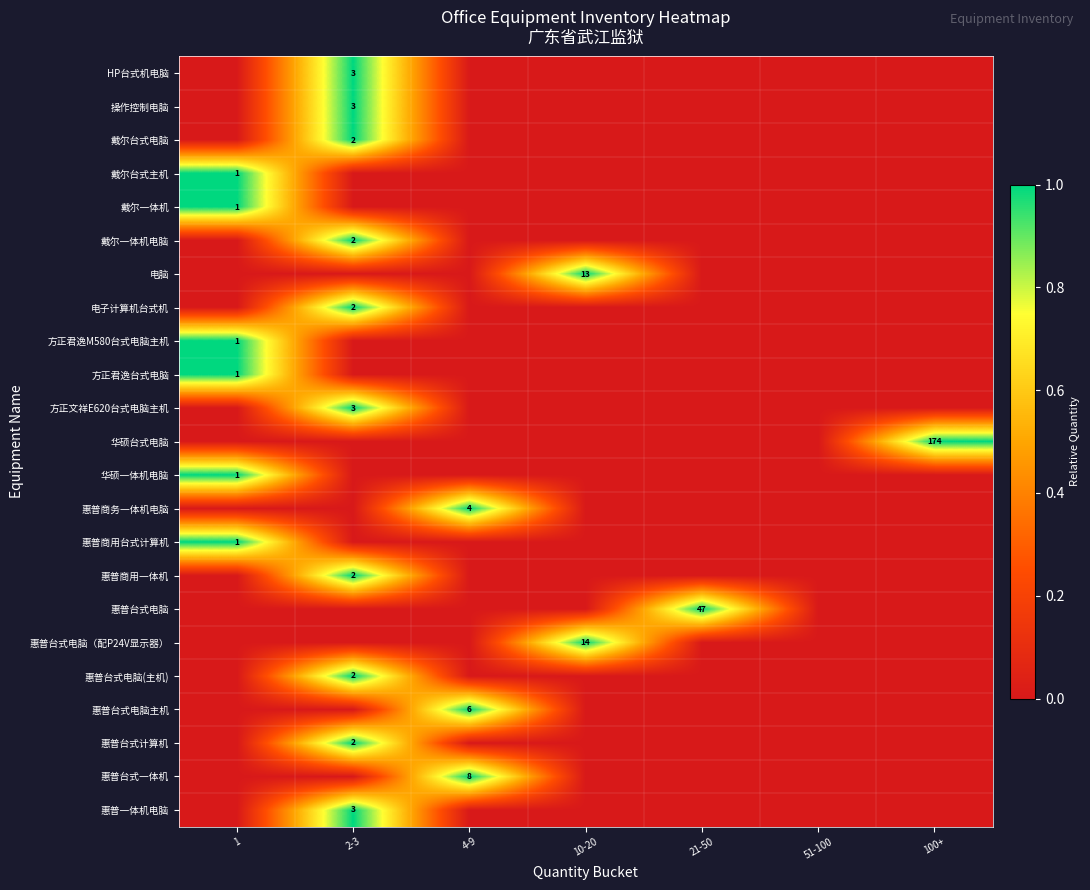

True or false: 惠普一体机电脑 has a value of 3 at 2-3.

True